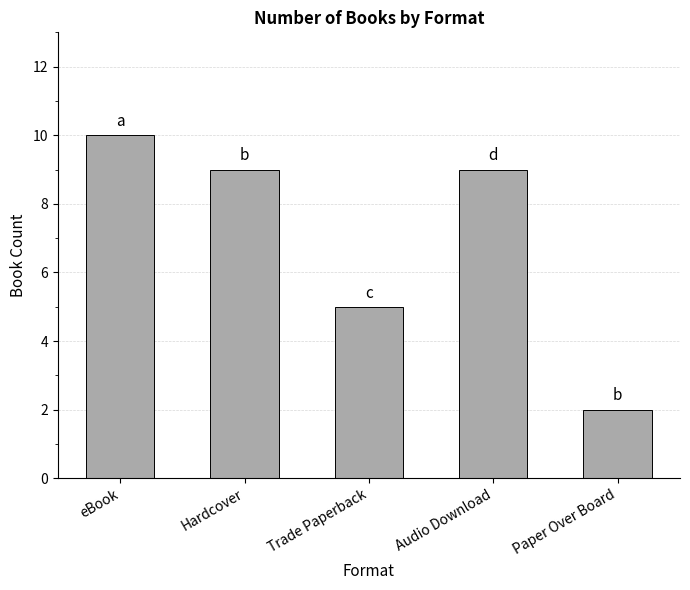

True or false: the data shows 9 at Hardcover.

True